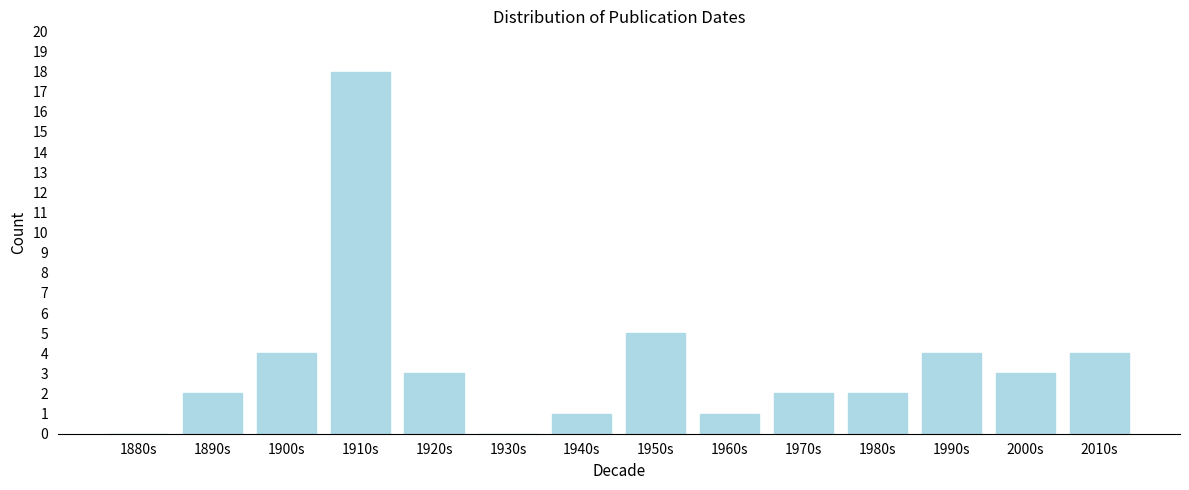

Reading right to left, extract all data points from this chart.

2010s=4	2000s=3	1990s=4	1980s=2	1970s=2	1960s=1	1950s=5	1940s=1	1930s=0	1920s=3	1910s=18	1900s=4	1890s=2	1880s=0